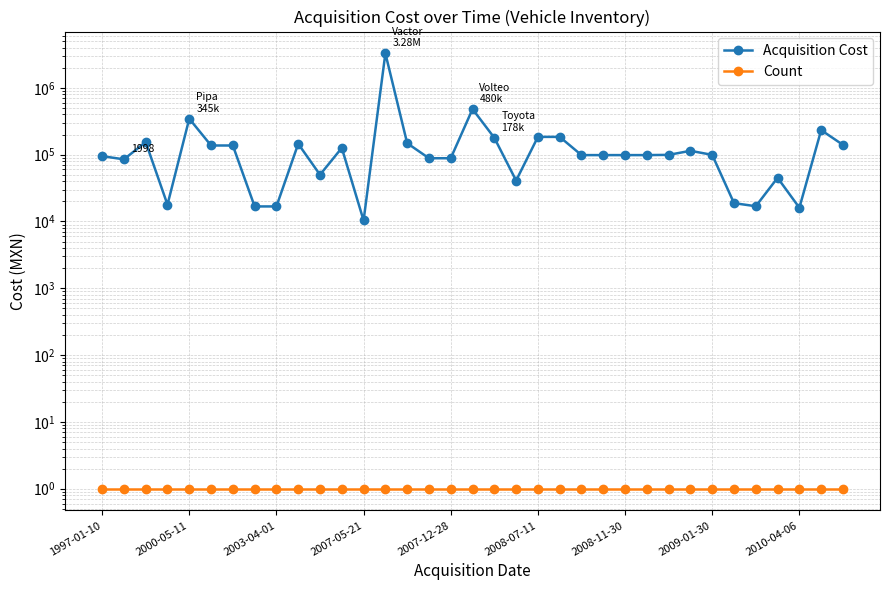

Reading left to right, list all the values displayed in this chart.

Acquisition Cost: 95000.0	85043.5	154000.0	17826.1	345217.4	137042.6	137042.6	16782.6	16782.6	145217.4	50000.0	126121.7	10344.8	3282810.0	148347.8	88339.1	88339.1	480434.8	178608.7	40909.1	184373.9	184373.9	98413.0	98413.0	98413.0	98413.0	99204.4	114085.0	99204.4	18800.0	16900.0	45000.0	16034.5	232758.6	140000.0
Count: 1.0	1.0	1.0	1.0	1.0	1.0	1.0	1.0	1.0	1.0	1.0	1.0	1.0	1.0	1.0	1.0	1.0	1.0	1.0	1.0	1.0	1.0	1.0	1.0	1.0	1.0	1.0	1.0	1.0	1.0	1.0	1.0	1.0	1.0	1.0